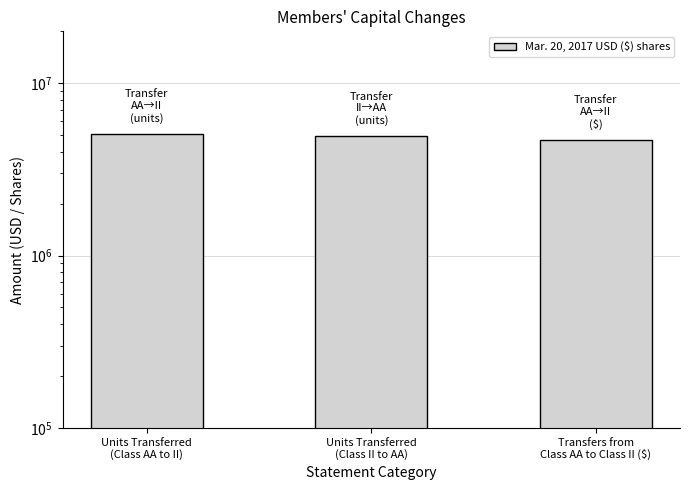

The chart shows a value of 2145059 at Units Transferred
(Class AA to II). True or false?

False